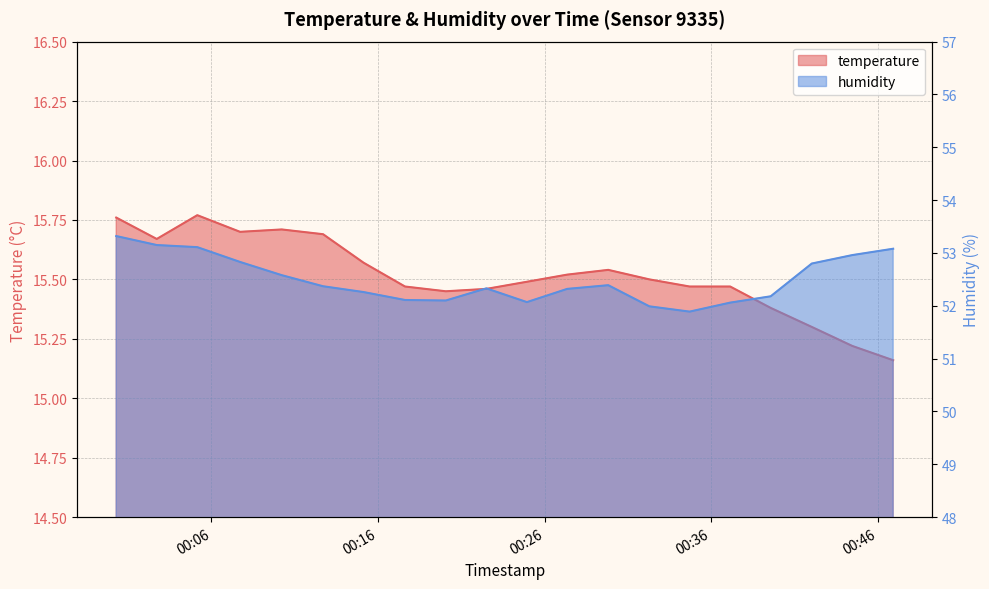

What position from the right is 2023-05-03T00:07:43?

17